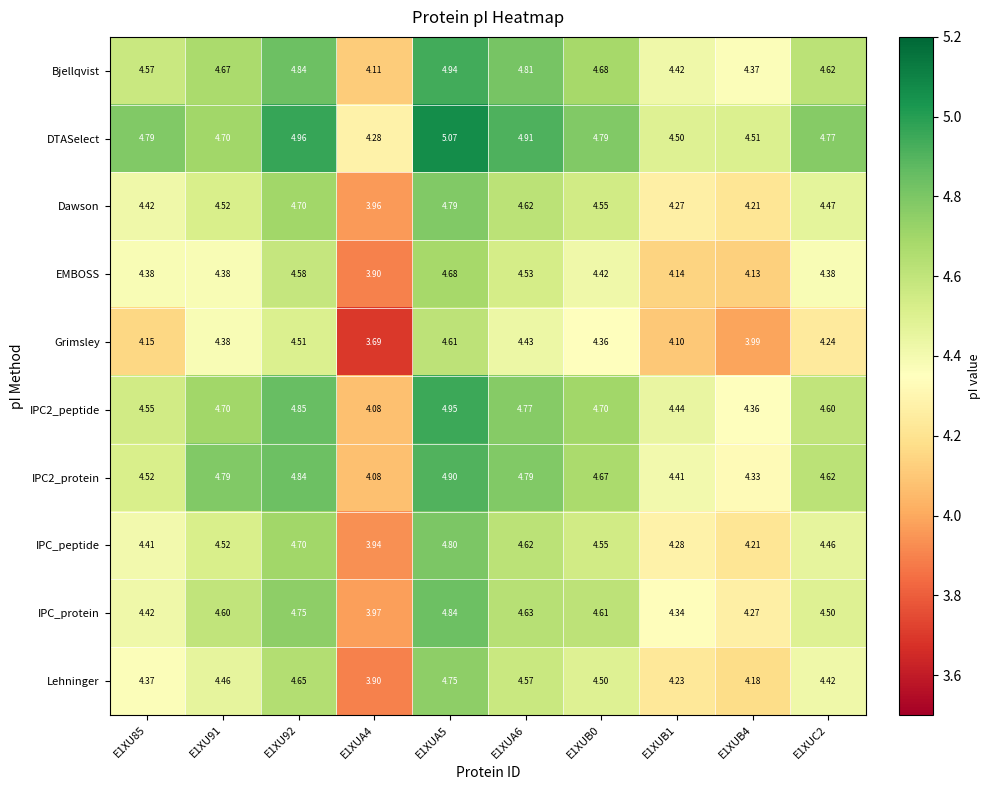

Which series has the widest spread of values?

Grimsley